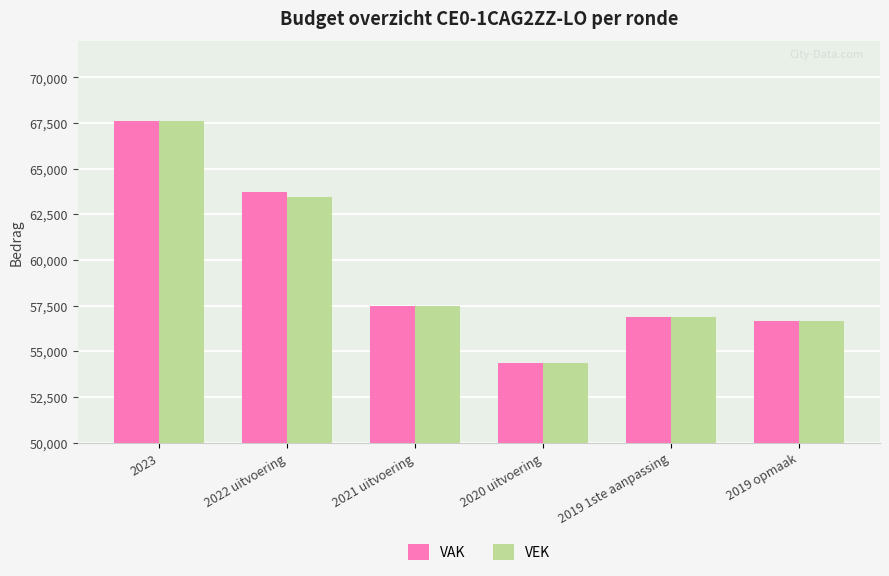

What is the label of the 6th bar from the left?

2019 opmaak